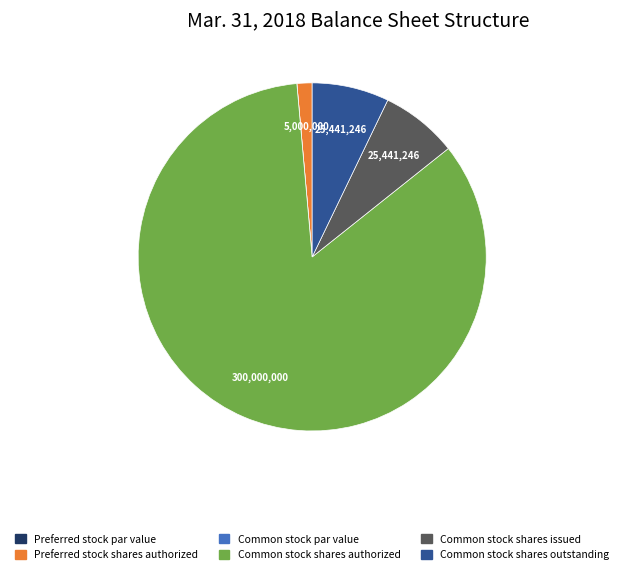

Is there a majority slice in this chart?

Yes